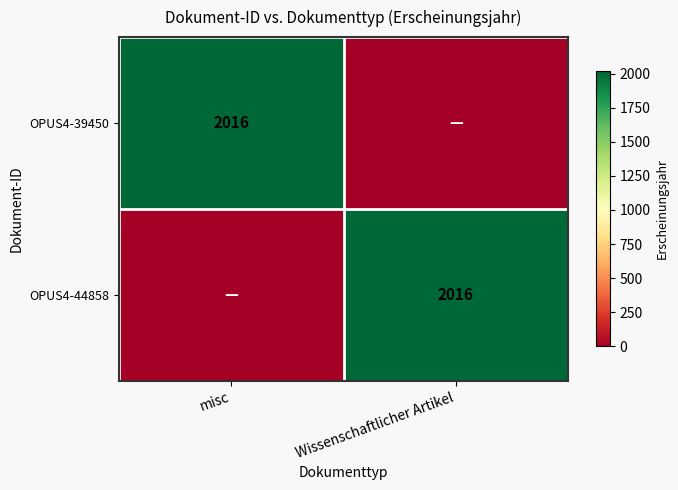

The value of OPUS4-39450 at misc is 1380. True or false?

False